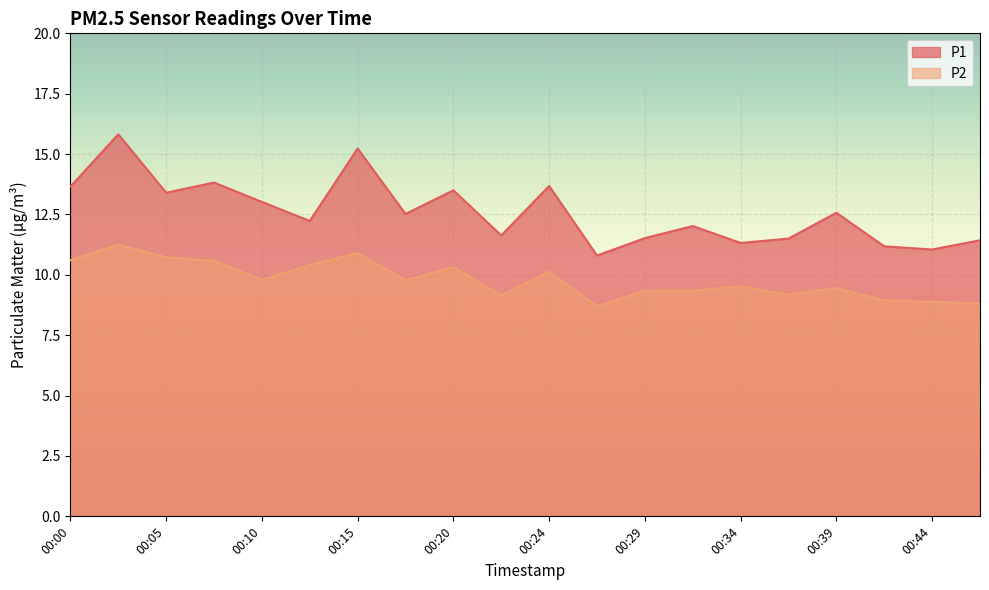

True or false: P2 and P1 intersect in this chart.

False